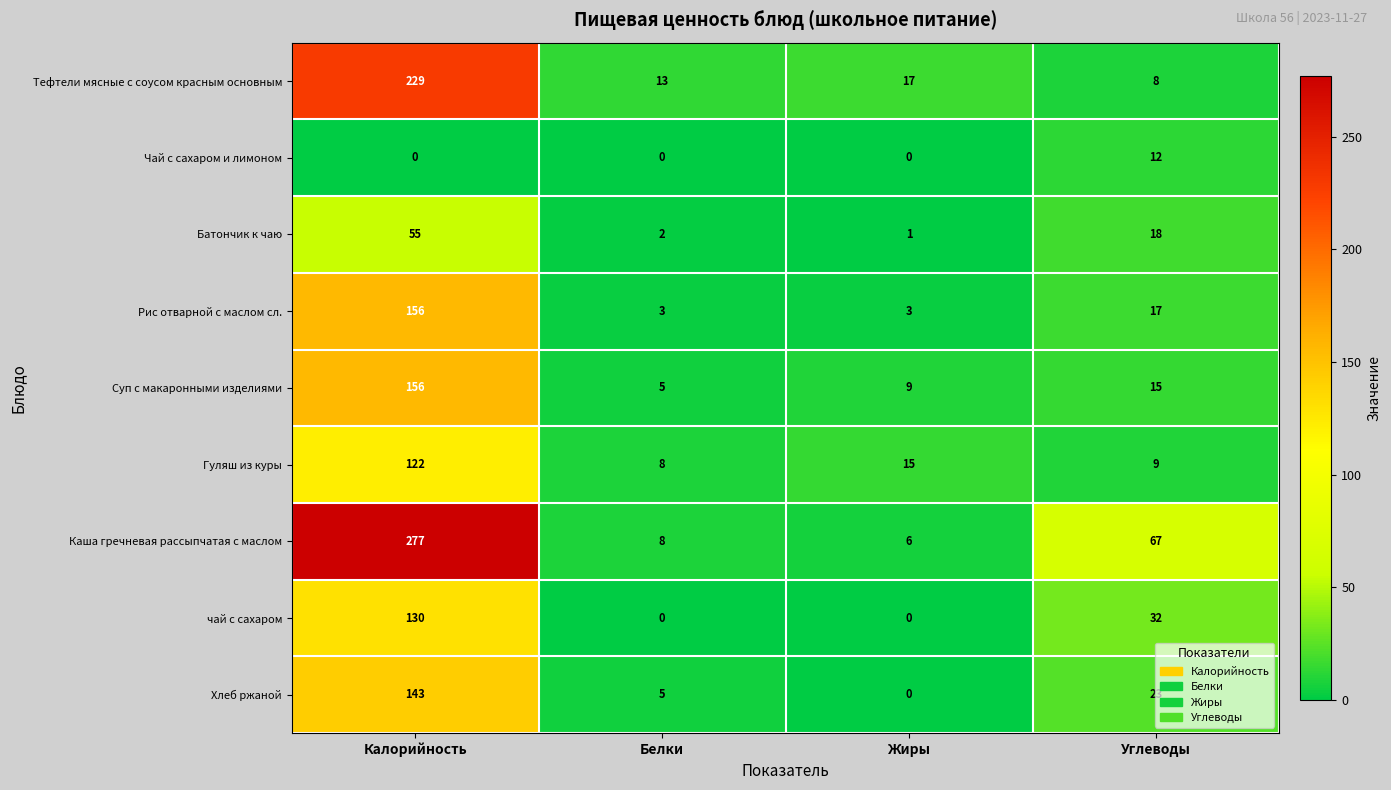

What is the total value across all series at Жиры?

51